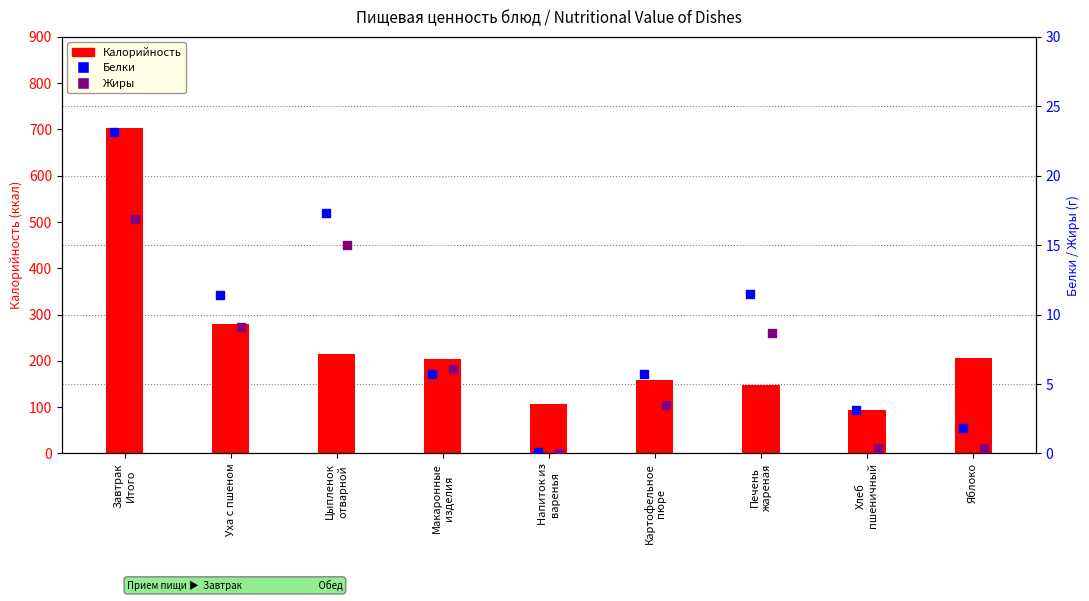

Is the value of Жиры at Макаронные
изделия greater than the value of Калорийность at Уха с пшеном?

No